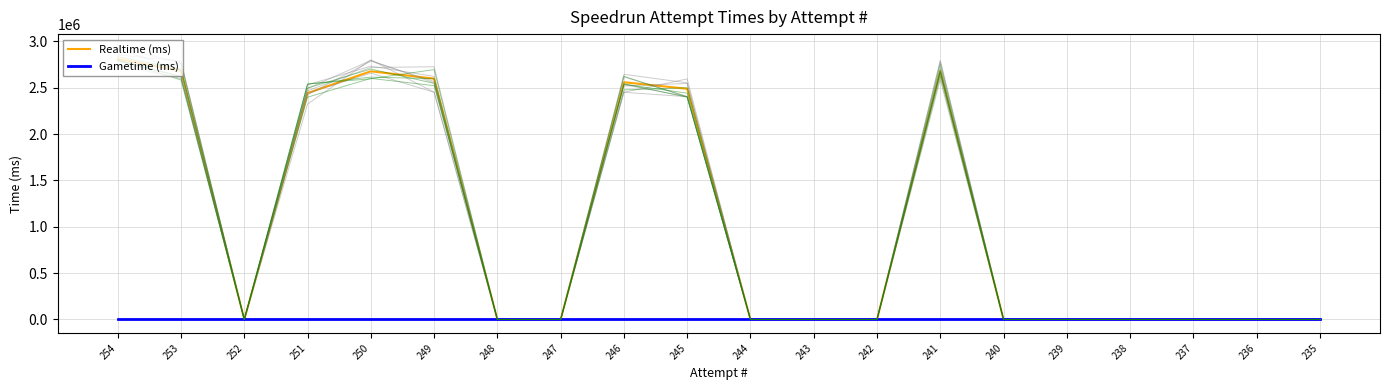

What is the difference between the second highest and minimum values in the Realtime (ms) series?

2682835